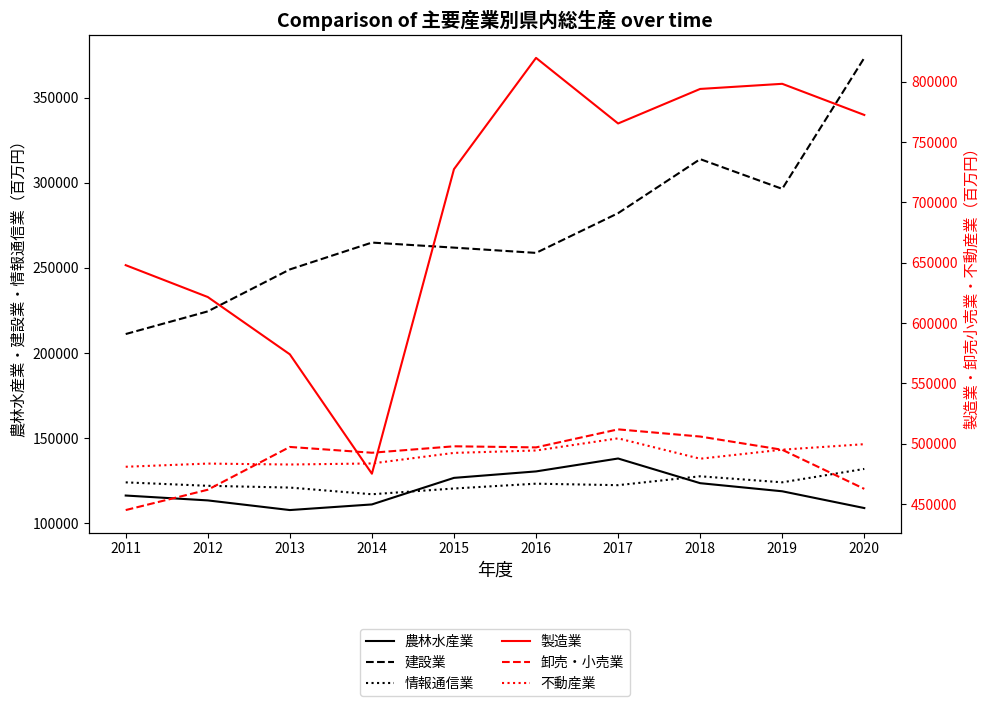

How many values in the 建設業 series exceed 264867?

4